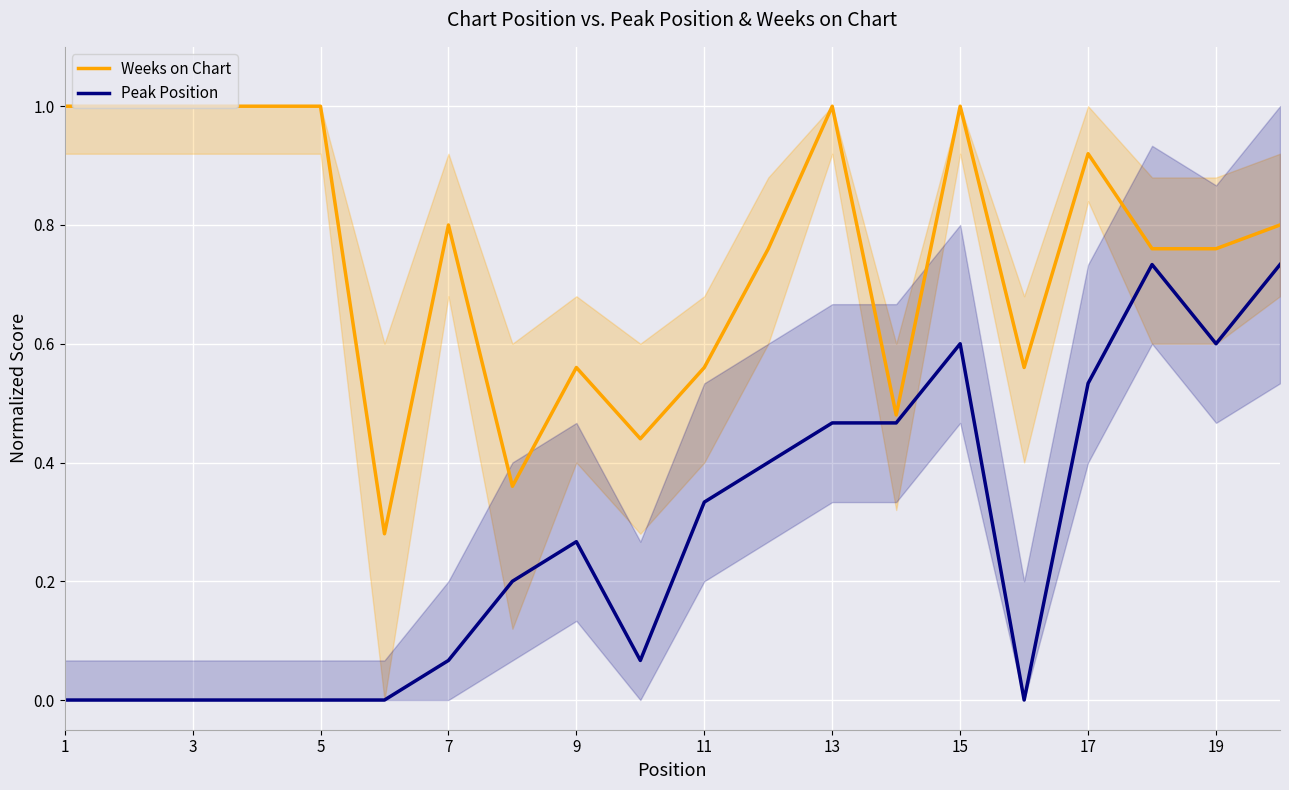

What is the sum of all Weeks on Chart values?

15.0